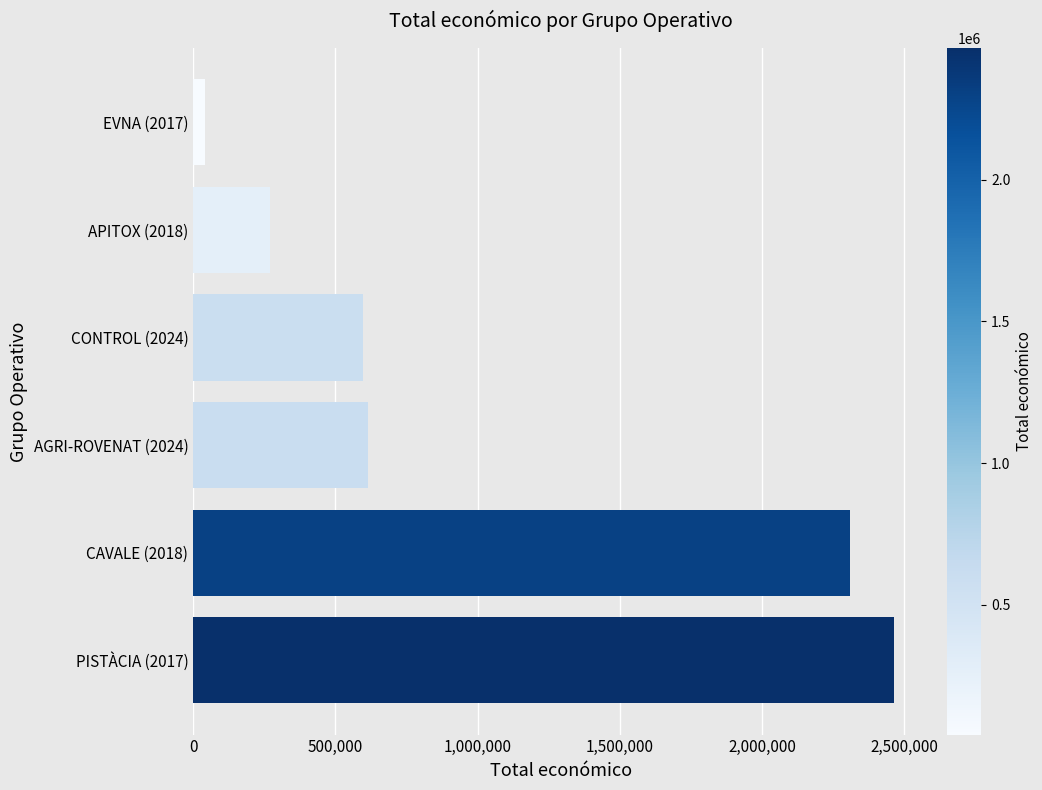

What is the average value?

1050366